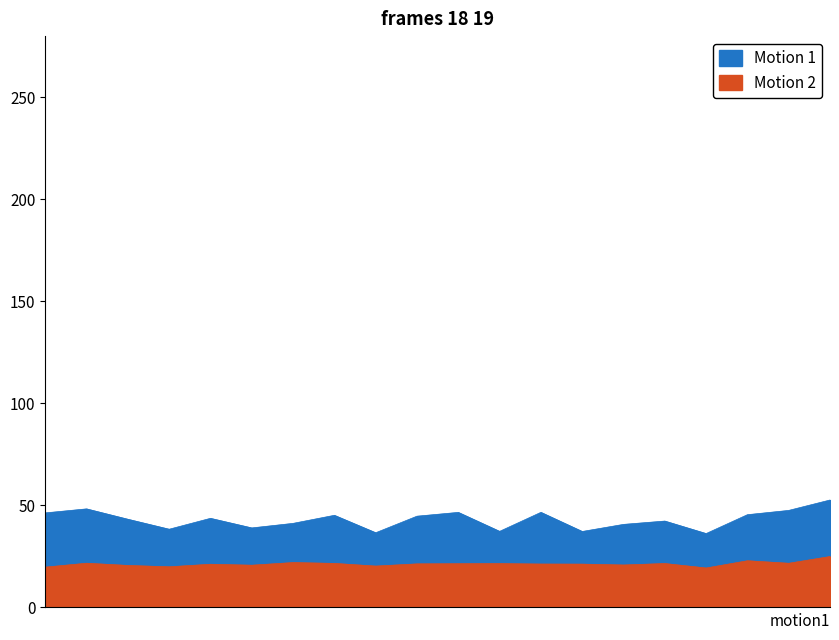

What is the value of the P1 point at the 18th from the left?

45.5